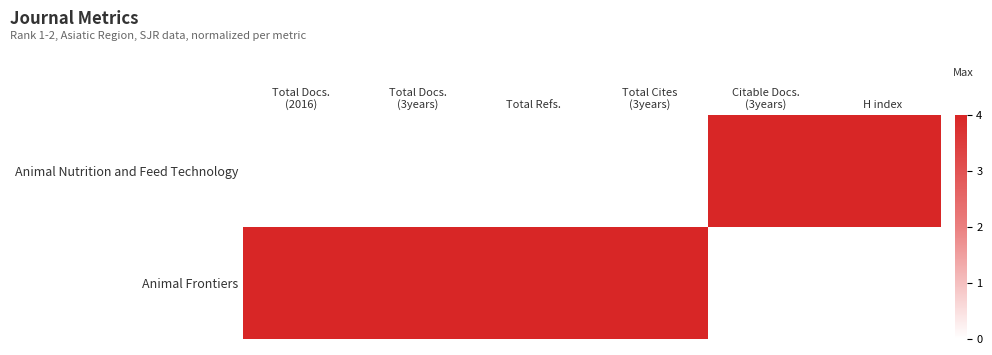

List the series in order of their peak value, lowest first.

Animal Nutrition and Feed Technology, Animal Frontiers